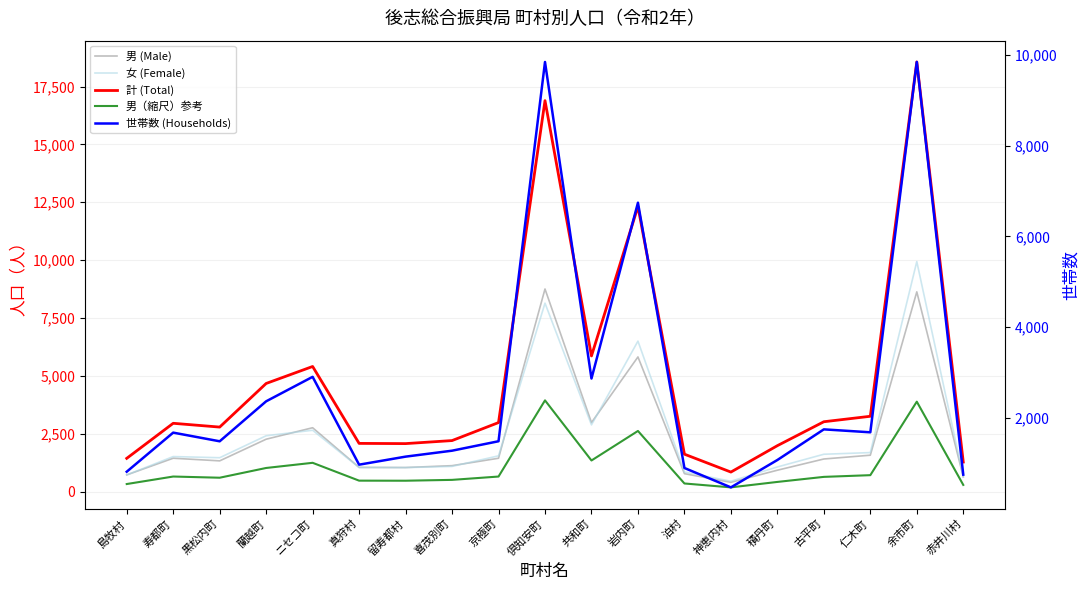

True or false: 女 (Female) has more than 2 interior local peaks.

True